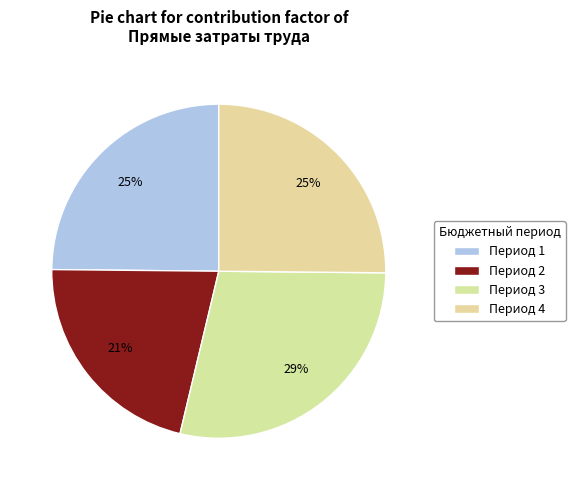

How many slices are in this pie chart?

4